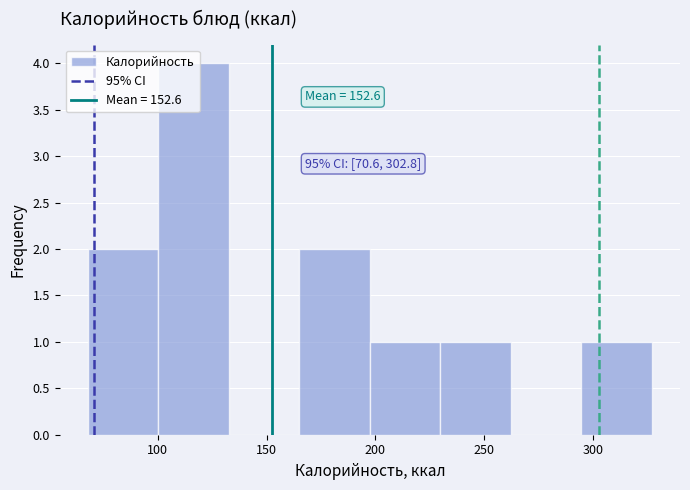

Which range on the x-axis has the tallest bar?

100 to 135